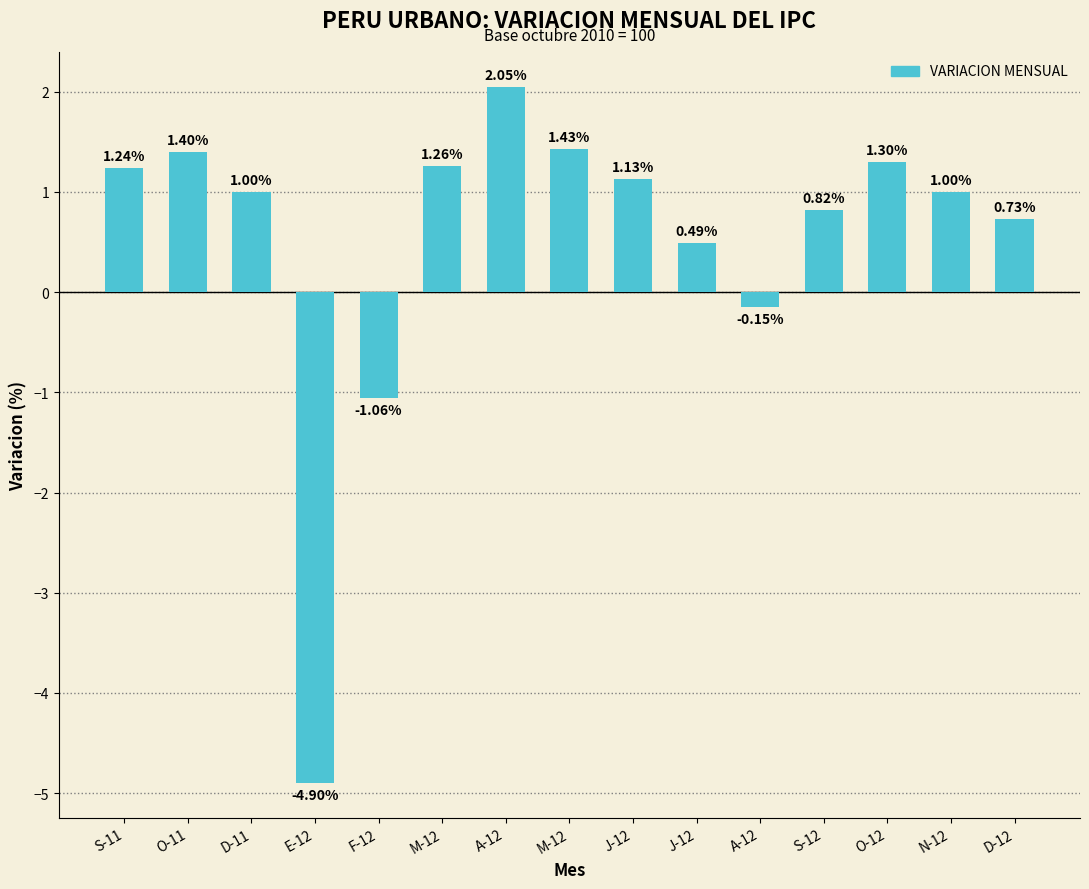

How many series are shown in this chart?

1